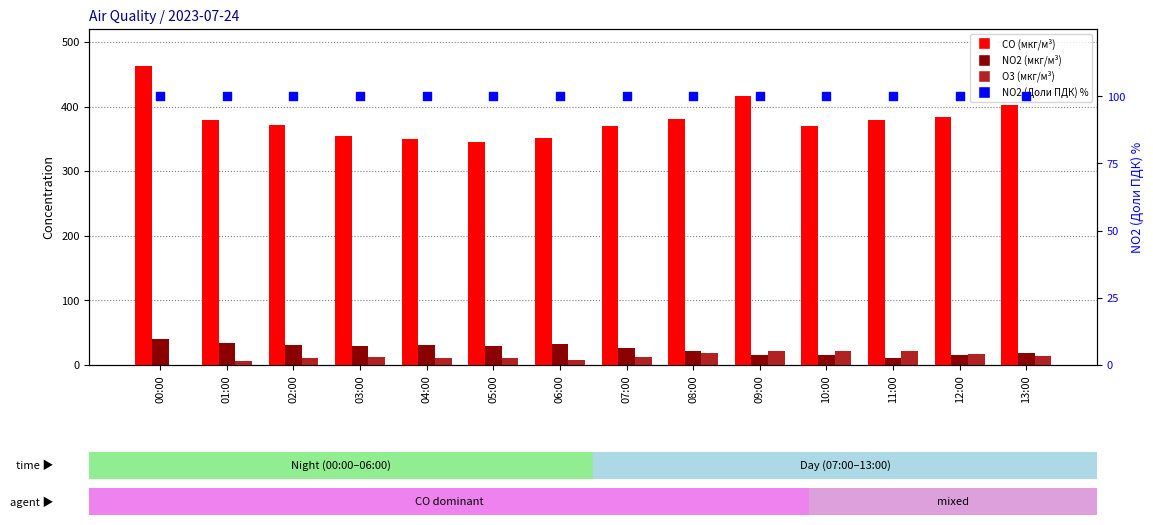

At how many categories does at least one series exceed 0?

14